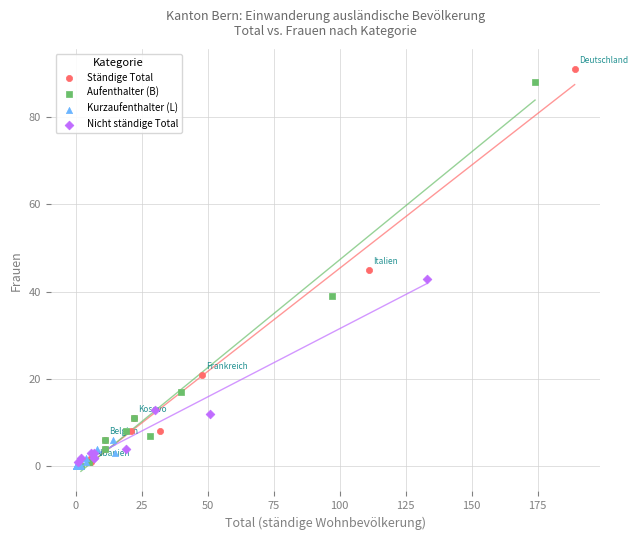

Which series has the widest spread of Y values?

Ständige Total